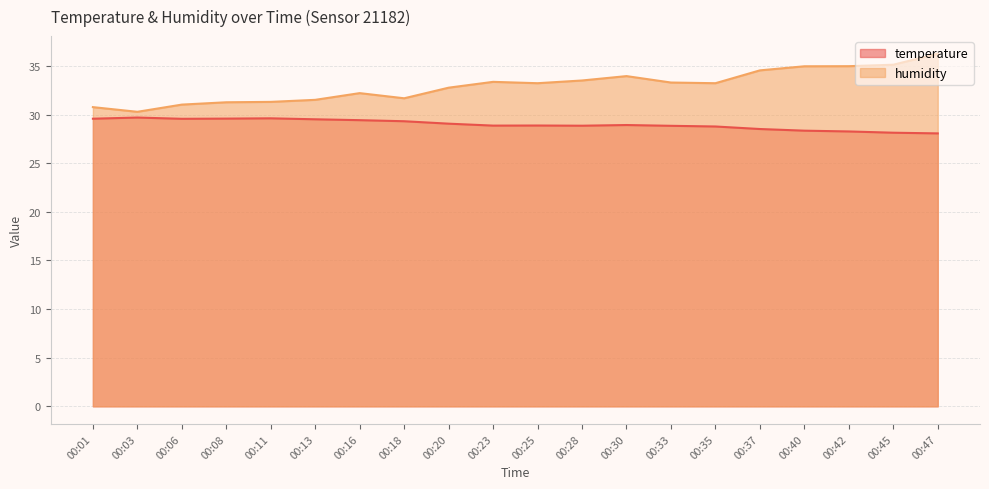

Which category has the highest value across all series?

00:47